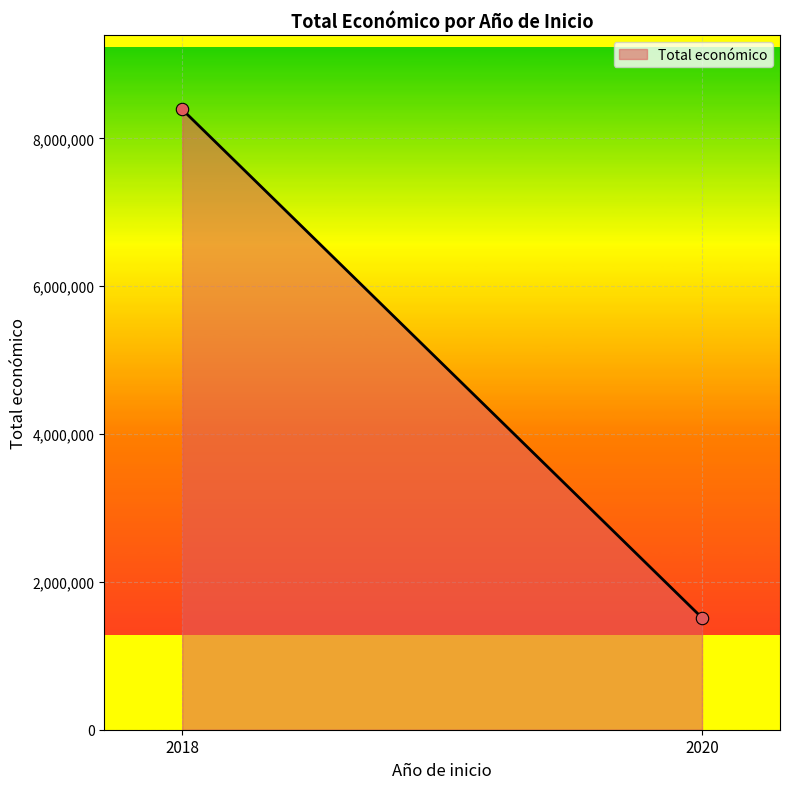

What is the average X value?

2019